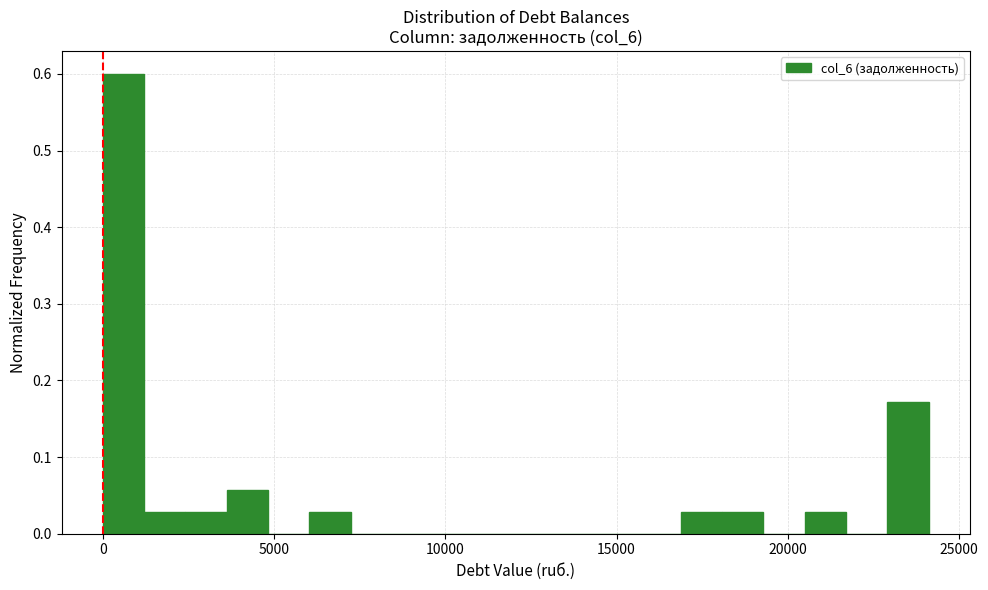

Read against the x-axis, roughly where is the centre of the tallest bar?

500